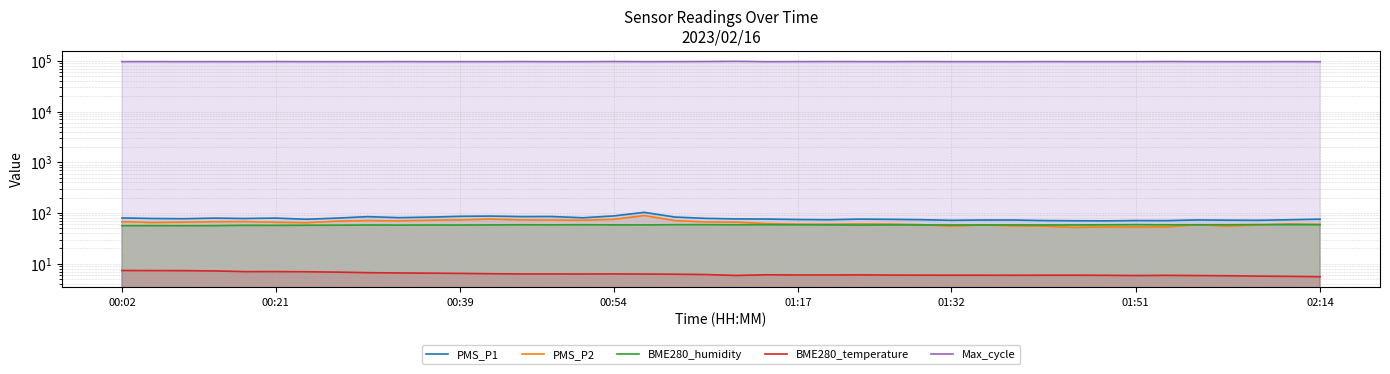

Rank the series at 00:02 from lowest to highest value.

BME280_temperature, BME280_humidity, PMS_P2, PMS_P1, Max_cycle